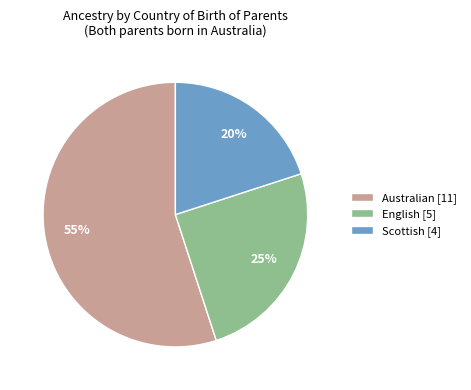

True or false: Scottish accounts for 20% of the total.

True